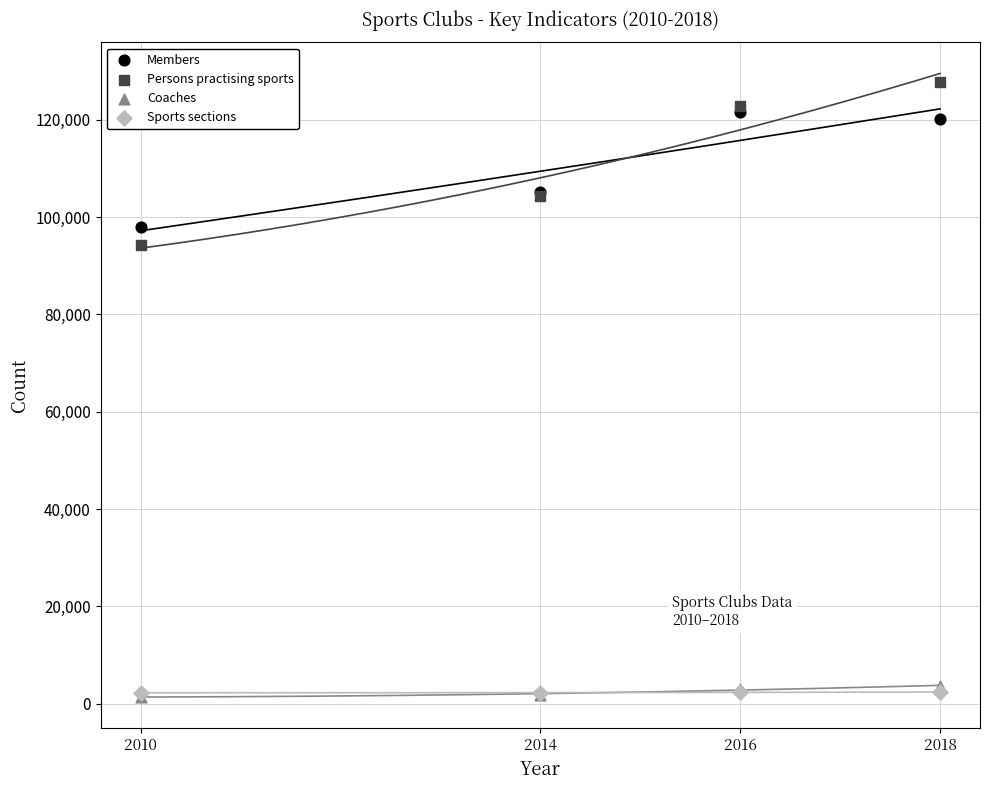

Which series reaches the maximum Y coordinate?

Persons practising sports